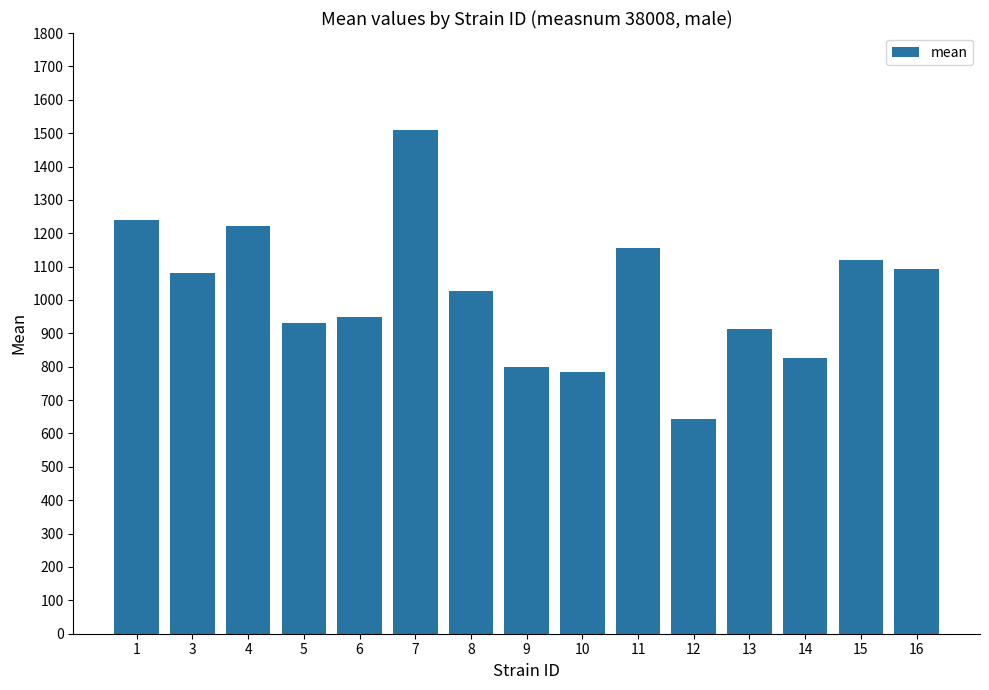

What is the sum of the values at 5 and 3?

2010.5